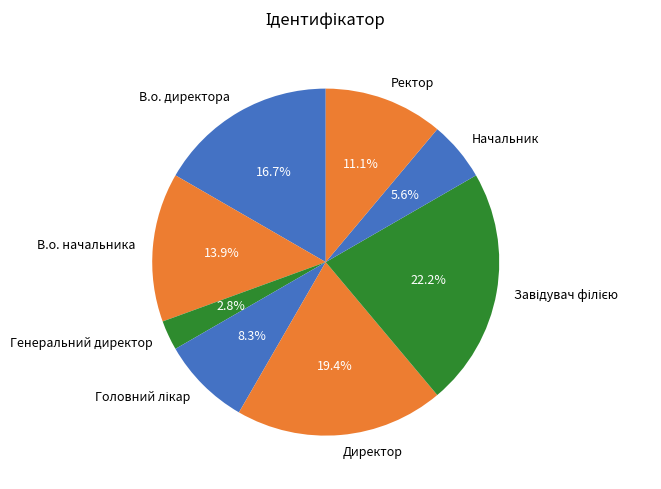

Which category has the smallest portion of the pie?

Генеральний директор